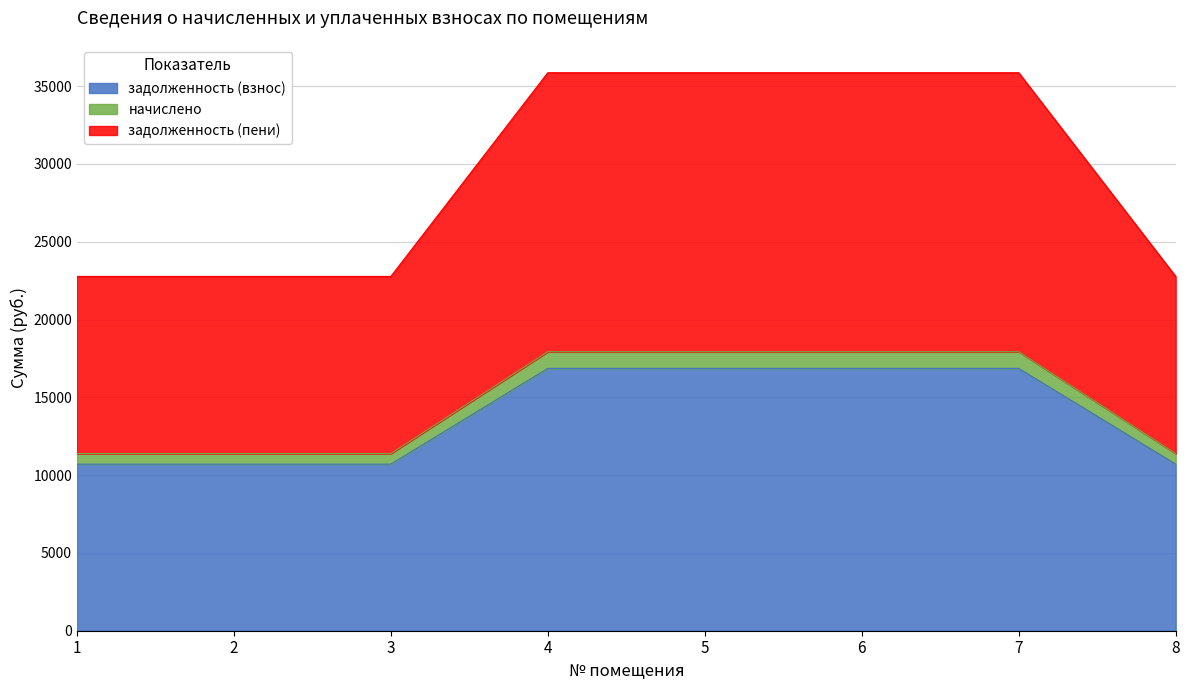

What are all the series names shown in the legend?

задолженность (взнос), начислено, задолженность (пени)